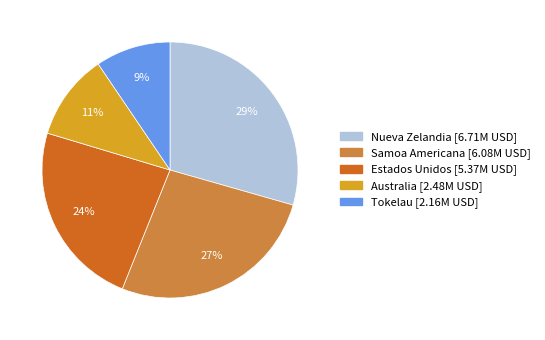

To the nearest percent, what percentage of the pie is Australia?

11%